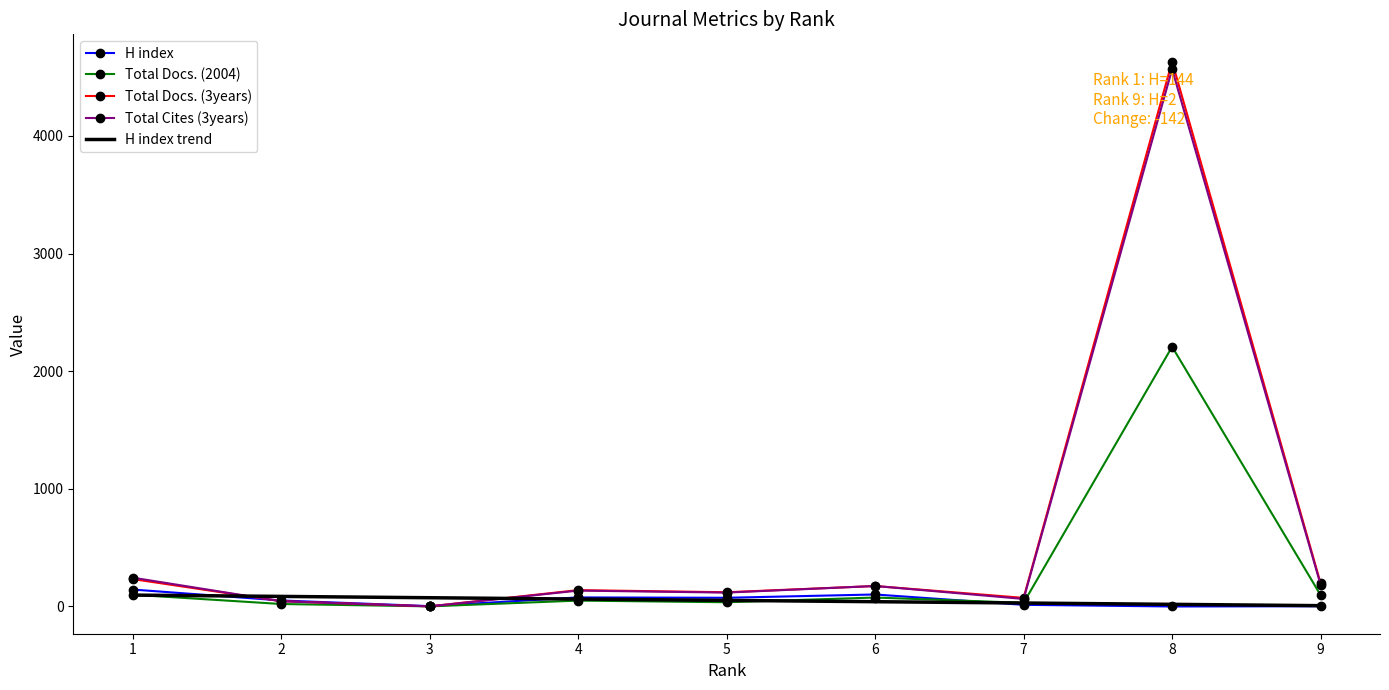

What is the difference between the maximum and second lowest values in the Total Cites (3years) series?

4523.0